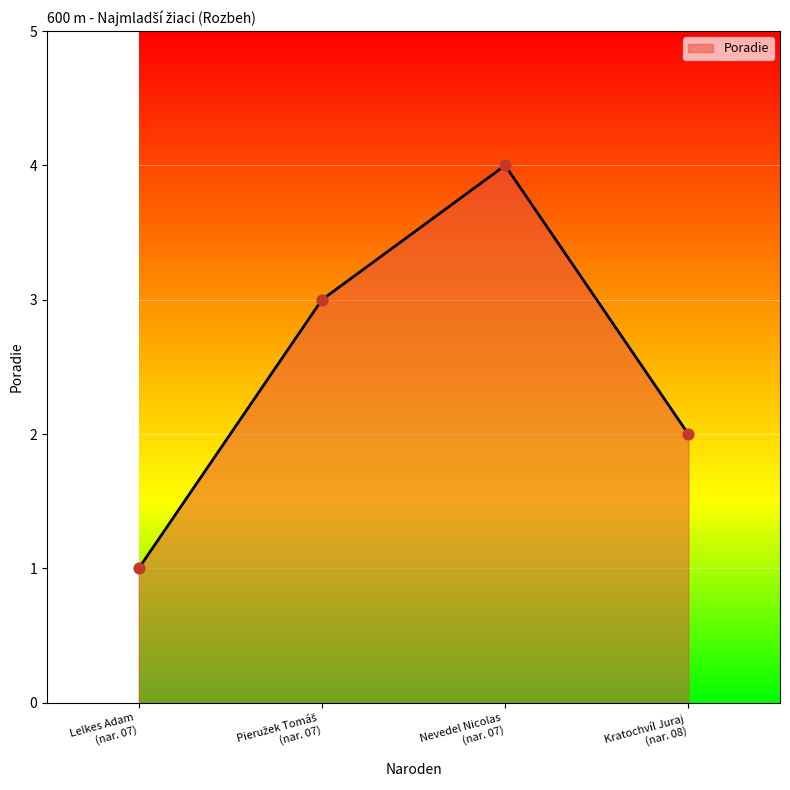

True or false: there are more than 1 points higher than both neighbors.

False